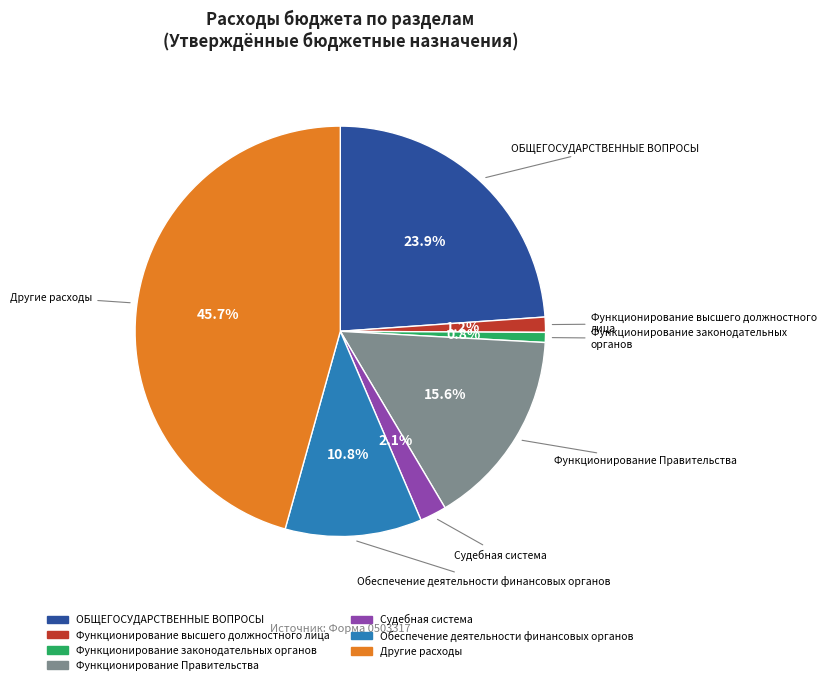

Is there any slice that represents more than half of the pie?

No